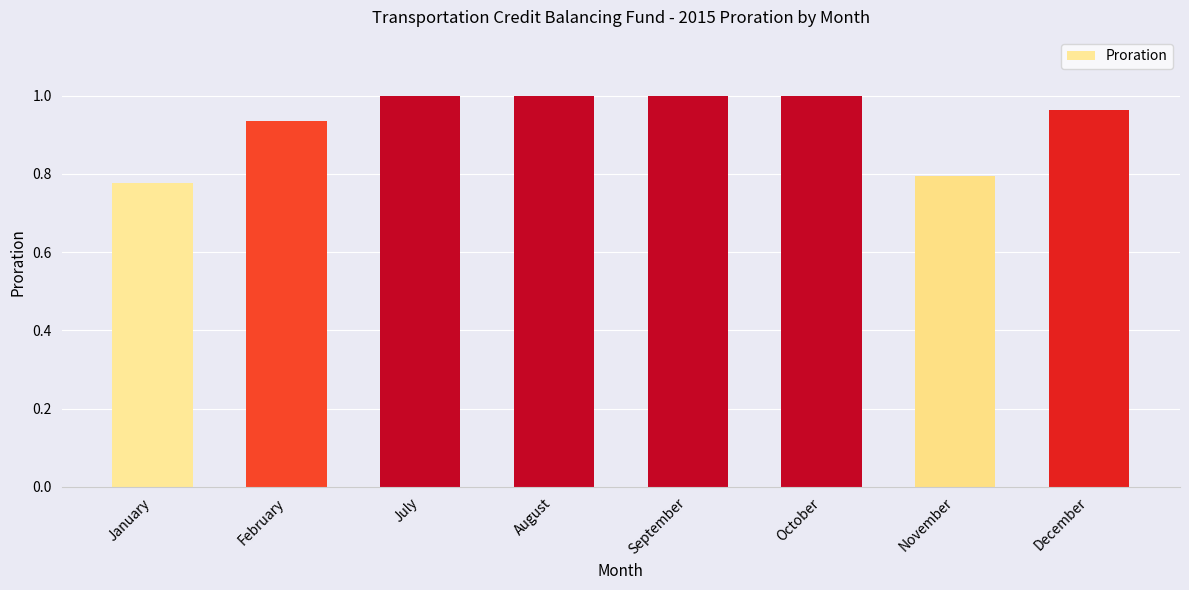

The value at September is 1.7. True or false?

False